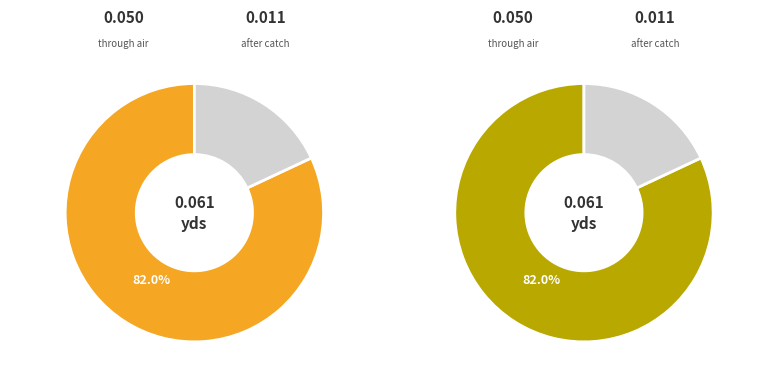

Is there a majority slice in this chart?

Yes